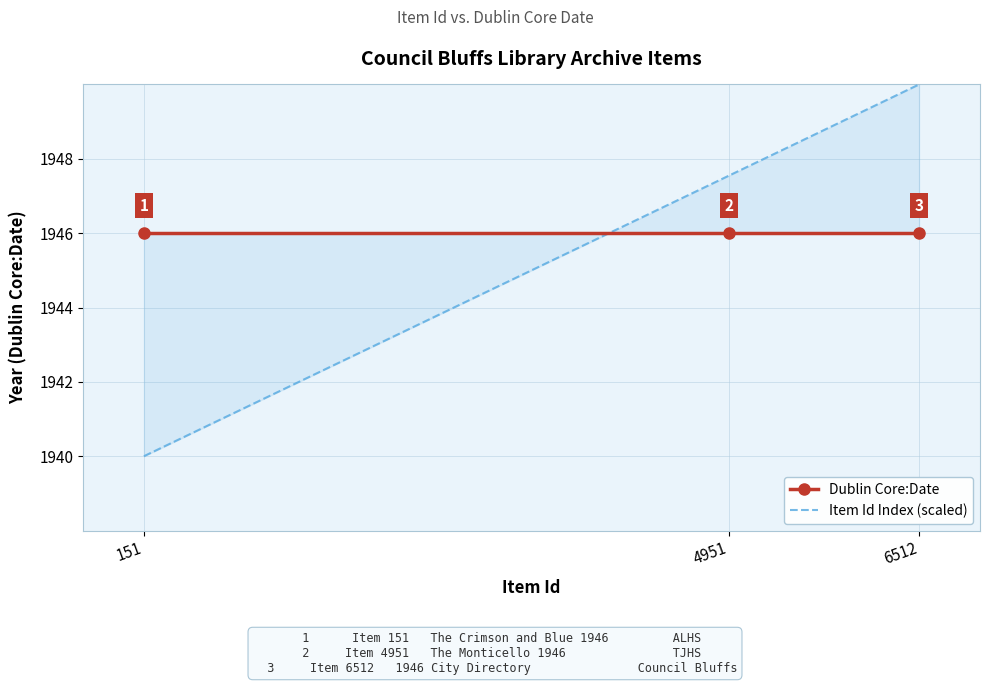

Rank the series by their average value, from highest to lowest.

Dublin Core:Date, Item Id Index (scaled)